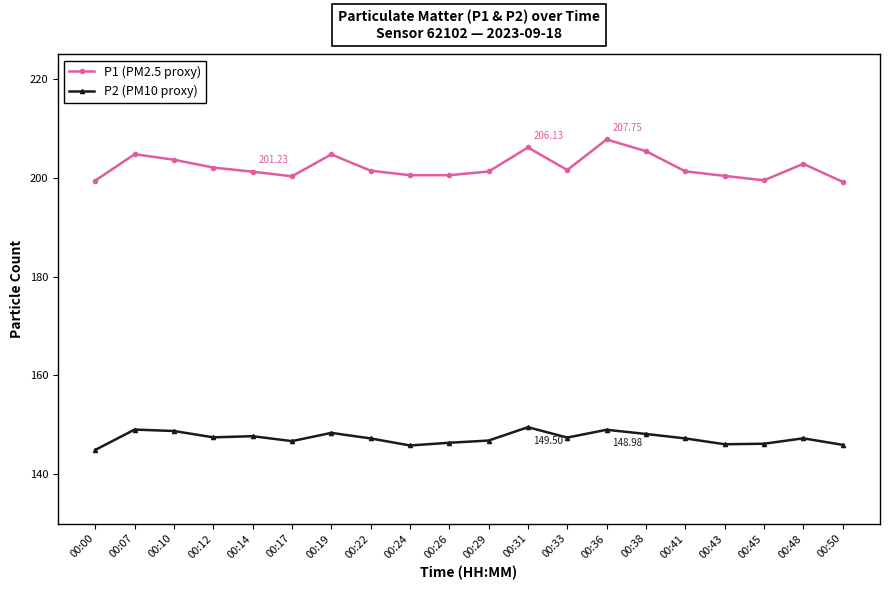

Rank the series by their maximum value, from lowest to highest.

P2 (PM10 proxy), P1 (PM2.5 proxy)